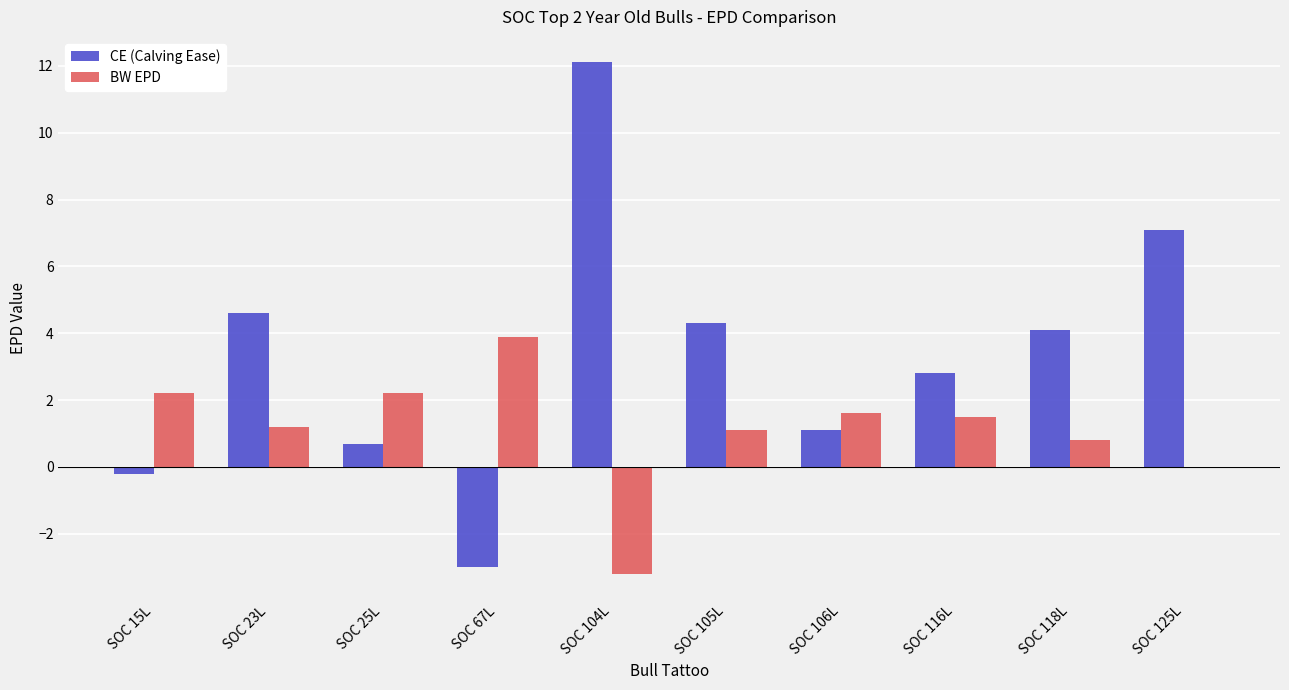

Is the value of BW EPD at SOC 104L greater than the value of CE (Calving Ease) at SOC 116L?

No